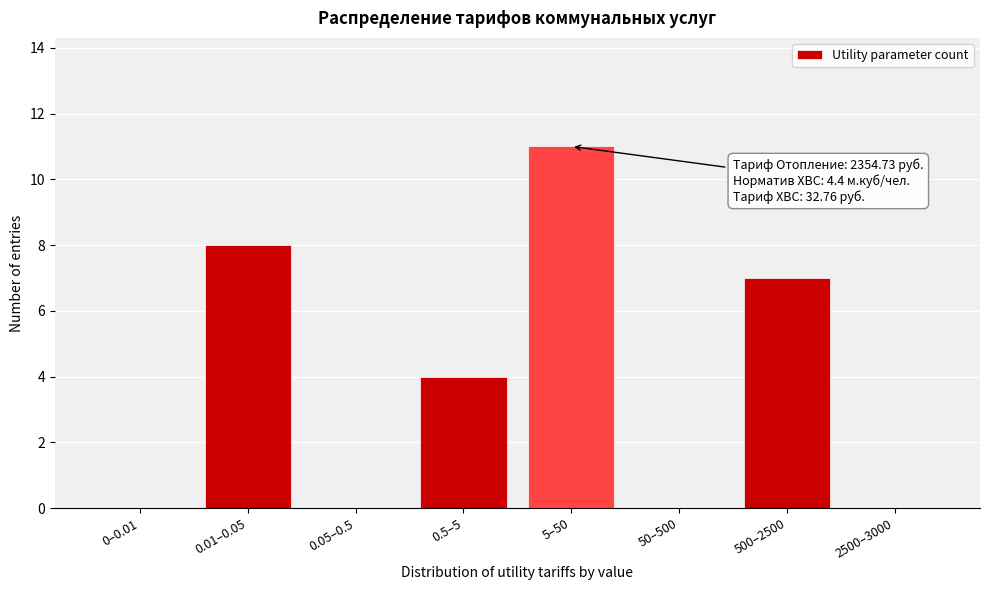

Reading left to right, extract all data points from this chart.

0–0.01=0	0.01–0.05=8	0.05–0.5=0	0.5–5=4	5–50=11	50–500=0	500–2500=7	2500–3000=0